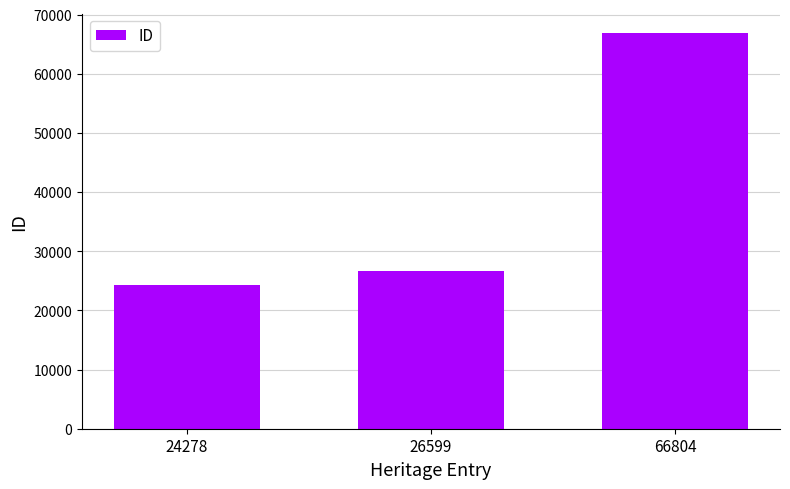

What is the average value?

39227